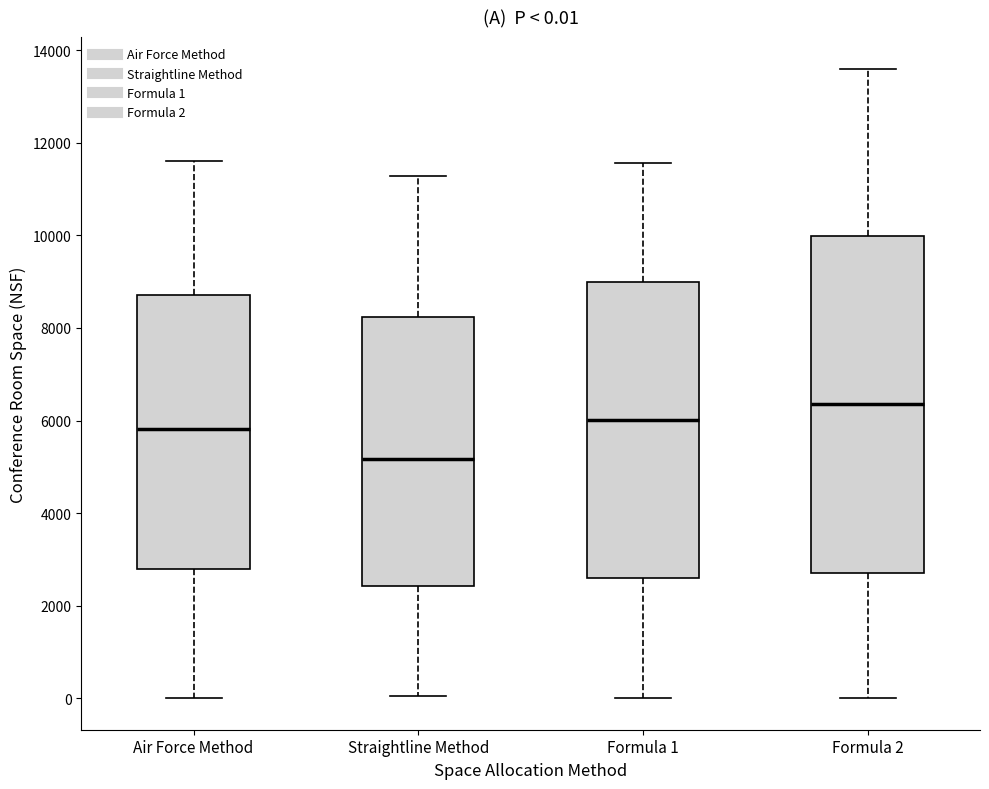

Comparing the boxes themselves (not the whiskers), which one is the tallest?

Formula 2